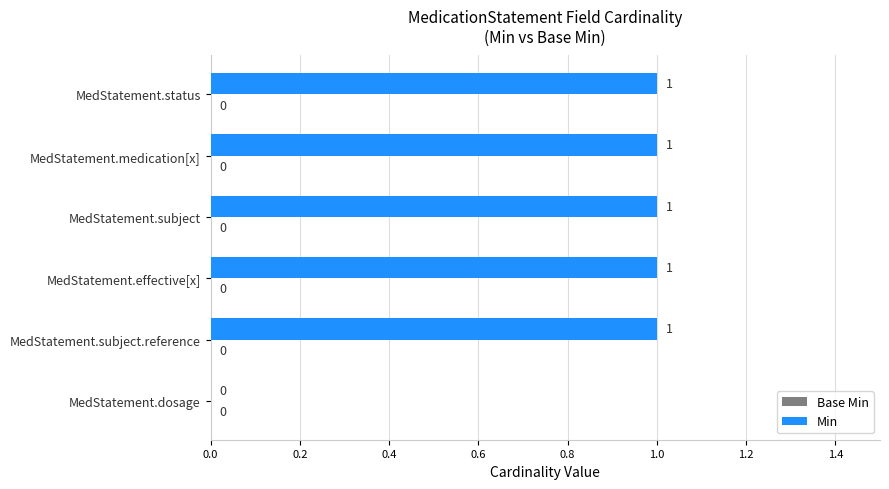

Is it true that the value at MedStatement.subject is 1?

True